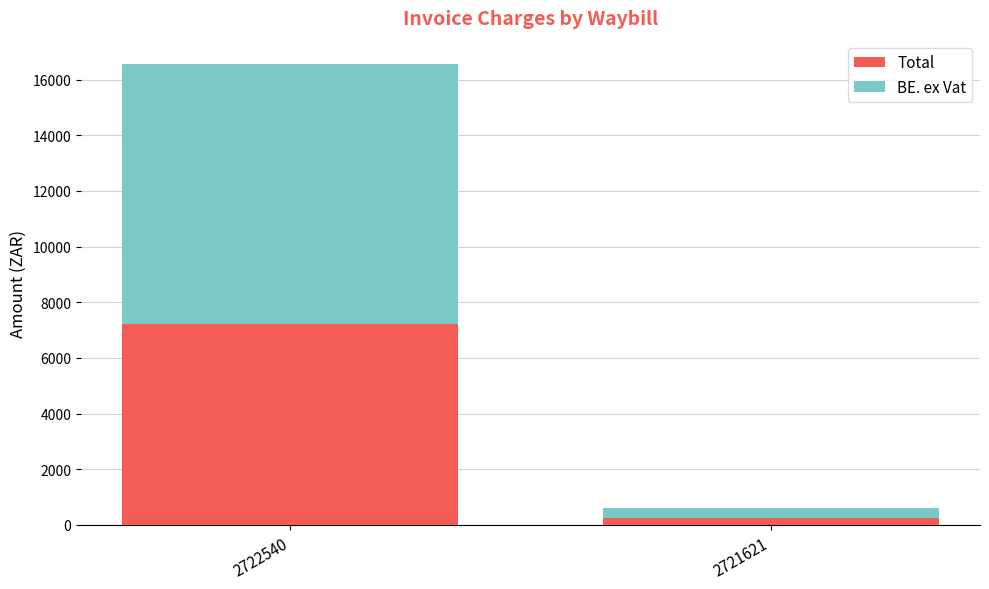

True or false: Total has a value of 7204.2 at 2722540.

True